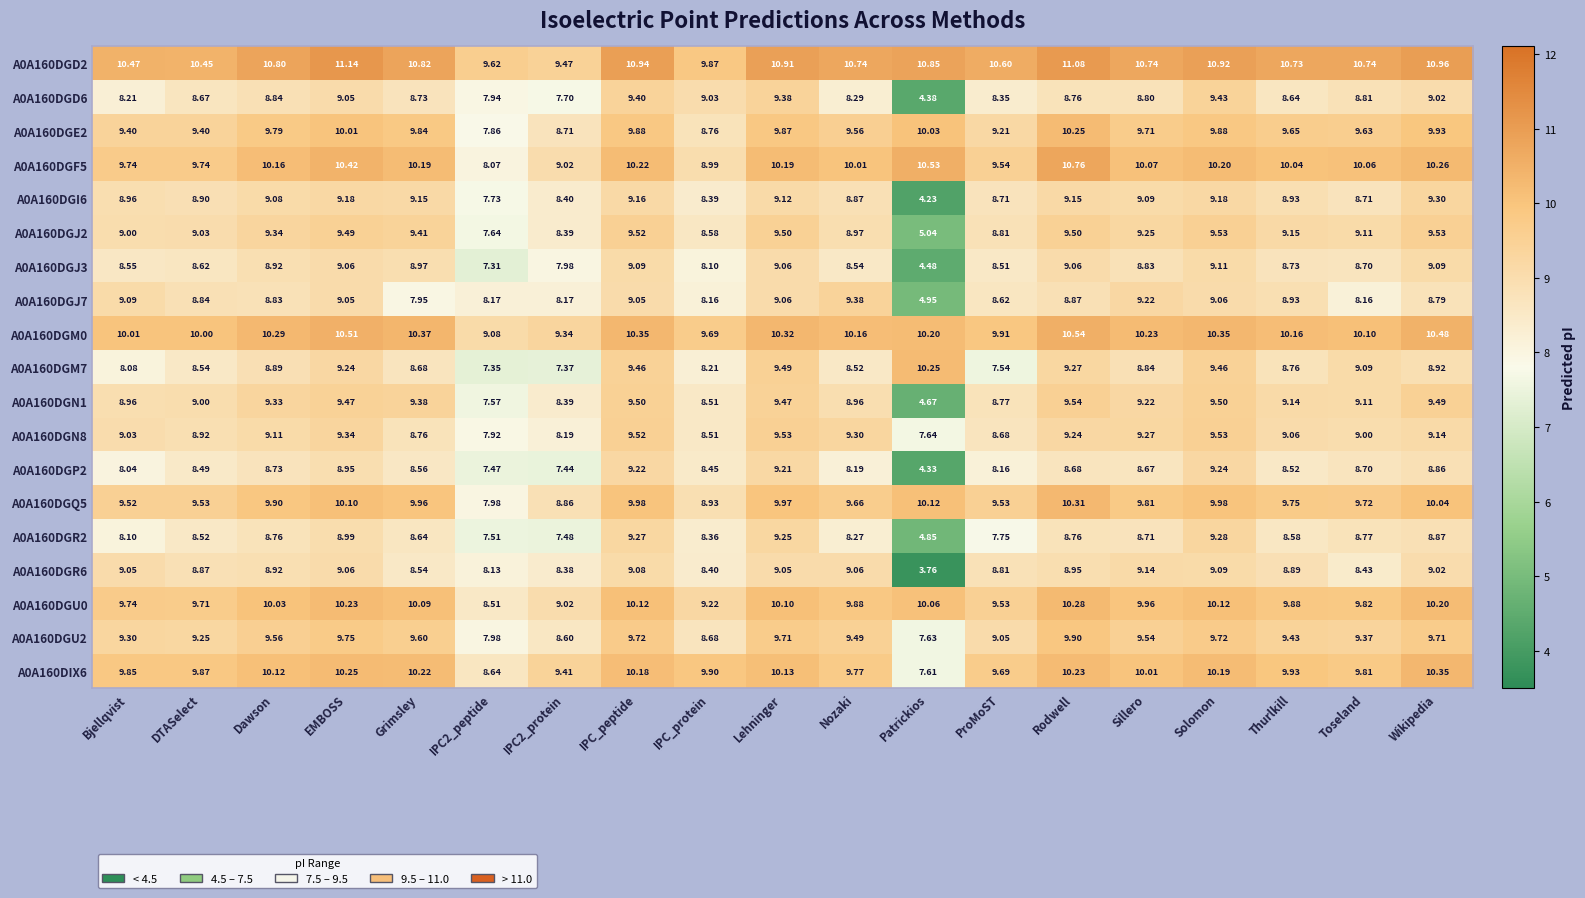

At which label does A0A160DGJ7 reach its peak?

Nozaki